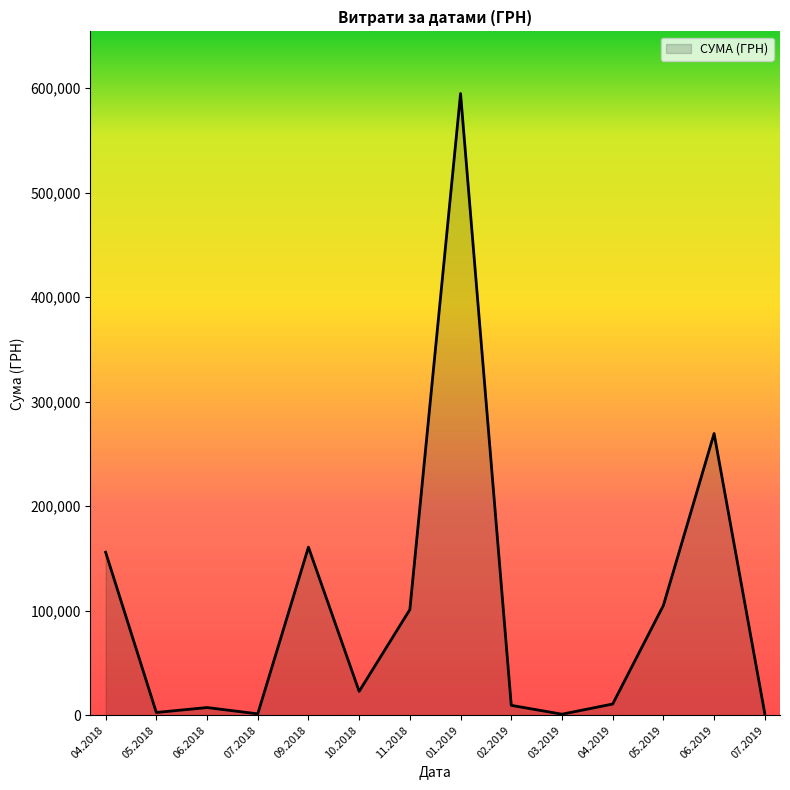

Is it true that the value at 01.2019 is 594788.6?

True